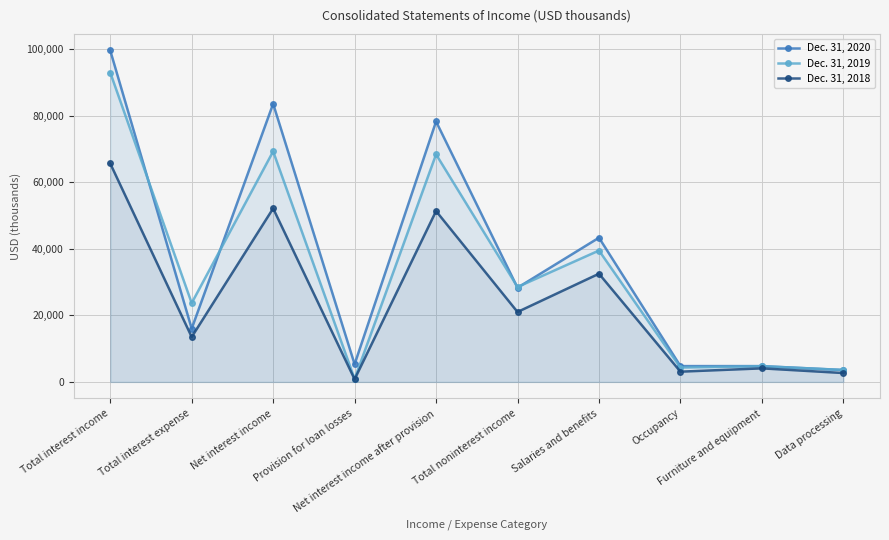

In Dec. 31, 2018, how many points are higher than both neighbors (excluding endpoints)?

4